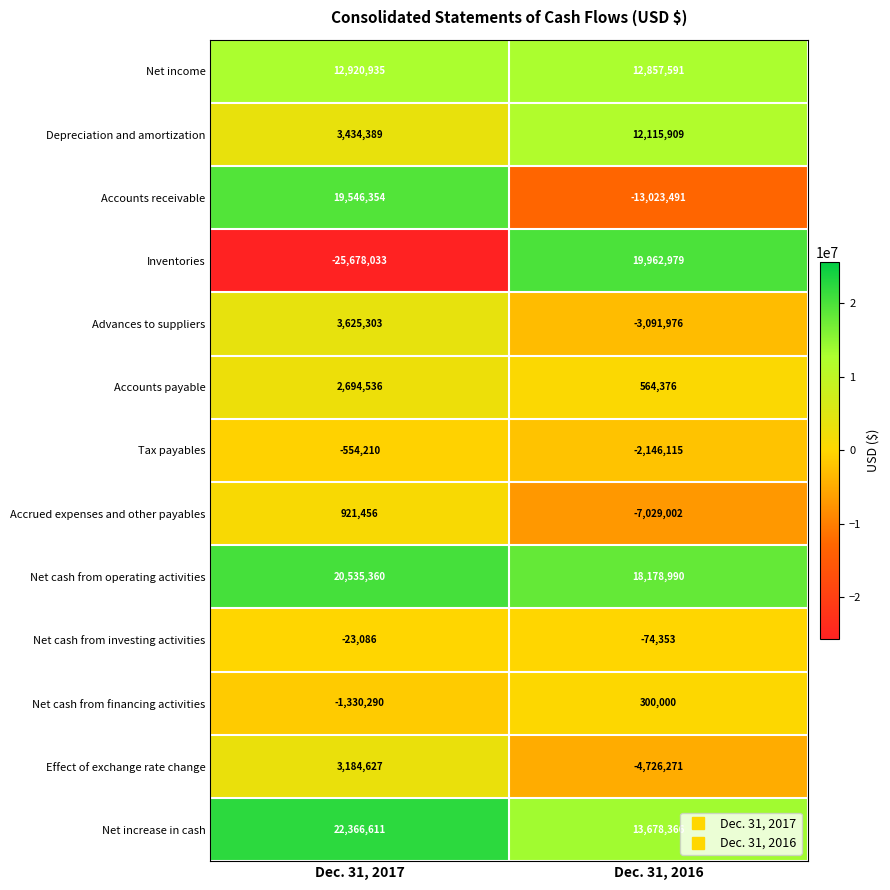

Reading left to right, list all the values displayed in this chart.

Net income: Dec. 31, 2017=12920935	Dec. 31, 2016=12857591
Depreciation and amortization: Dec. 31, 2017=3434389	Dec. 31, 2016=12115909
Accounts receivable: Dec. 31, 2017=19546354	Dec. 31, 2016=-13023491
Inventories: Dec. 31, 2017=-25678033	Dec. 31, 2016=19962979
Advances to suppliers: Dec. 31, 2017=3625303	Dec. 31, 2016=-3091976
Accounts payable: Dec. 31, 2017=2694536	Dec. 31, 2016=564376
Tax payables: Dec. 31, 2017=-554210	Dec. 31, 2016=-2146115
Accrued expenses and other payables: Dec. 31, 2017=921456	Dec. 31, 2016=-7029002
Net cash from operating activities: Dec. 31, 2017=20535360	Dec. 31, 2016=18178990
Net cash from investing activities: Dec. 31, 2017=-23086	Dec. 31, 2016=-74353
Net cash from financing activities: Dec. 31, 2017=-1330290	Dec. 31, 2016=300000
Effect of exchange rate change: Dec. 31, 2017=3184627	Dec. 31, 2016=-4726271
Net increase in cash: Dec. 31, 2017=22366611	Dec. 31, 2016=13678366